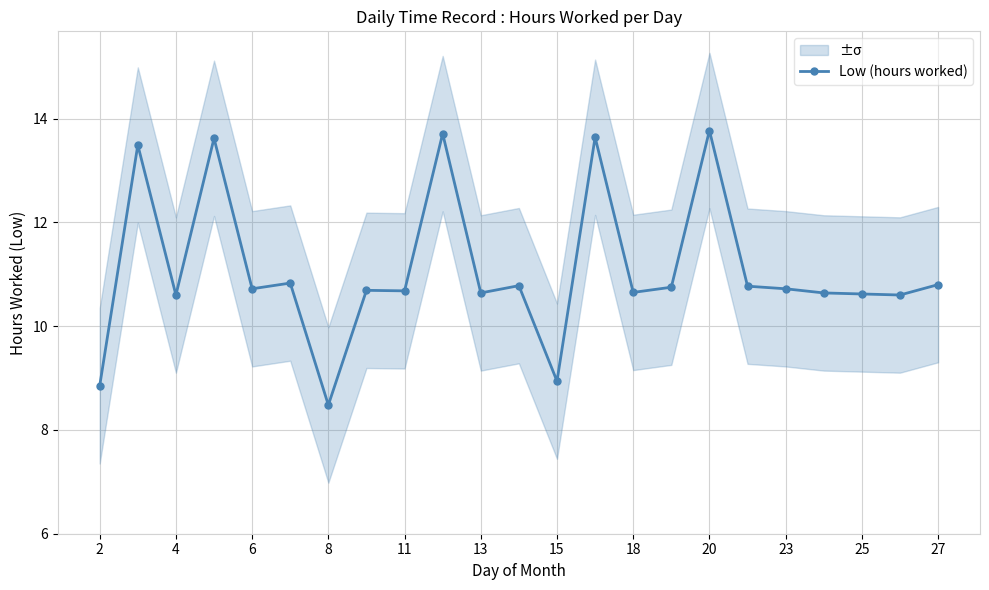

Does the chart have visible grid lines?

Yes